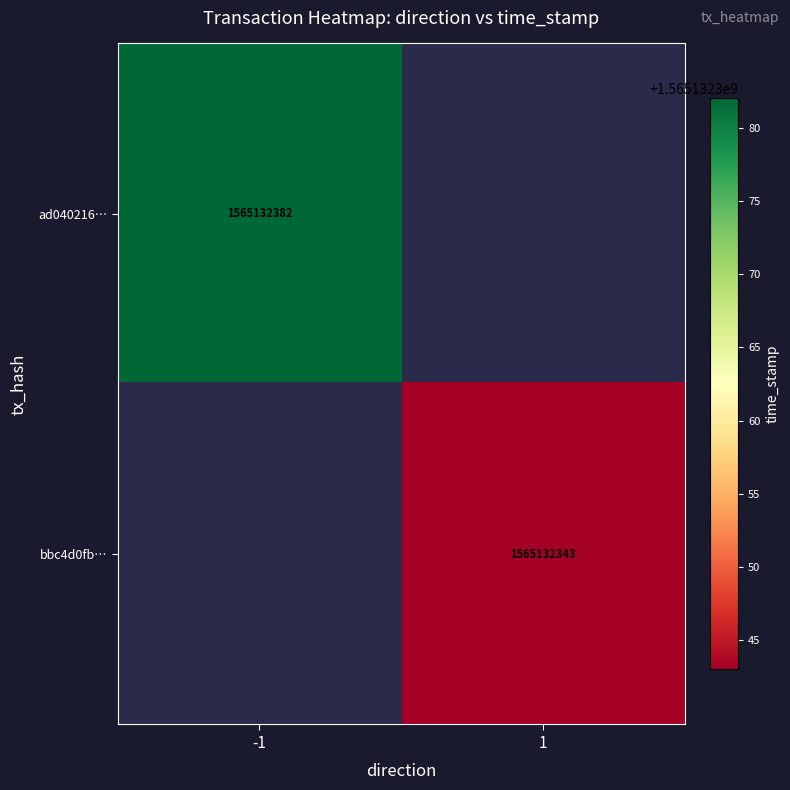

How many distinct data groups are displayed?

2